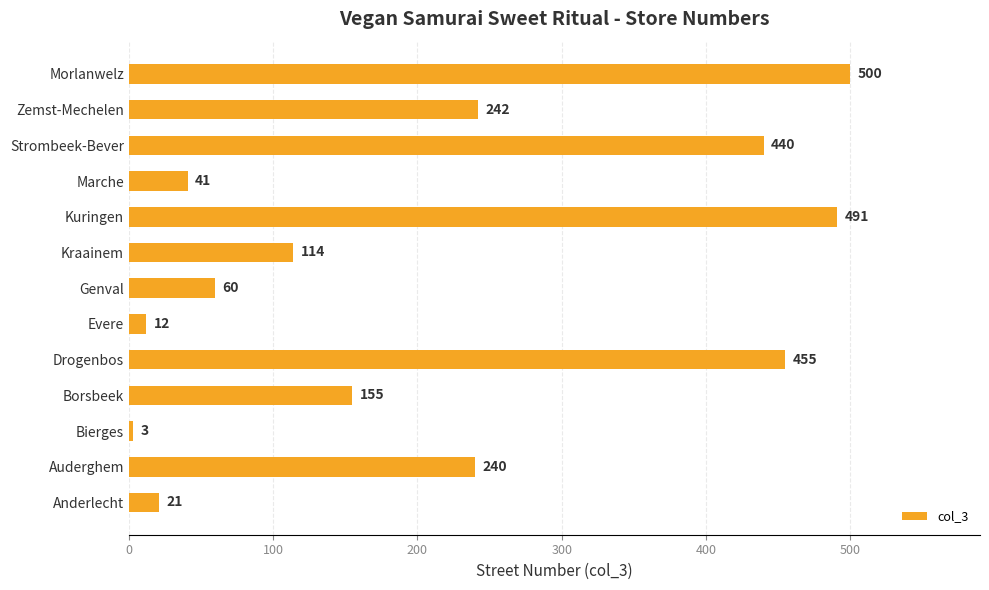

Which label corresponds to the largest value in the chart?

Morlanwelz